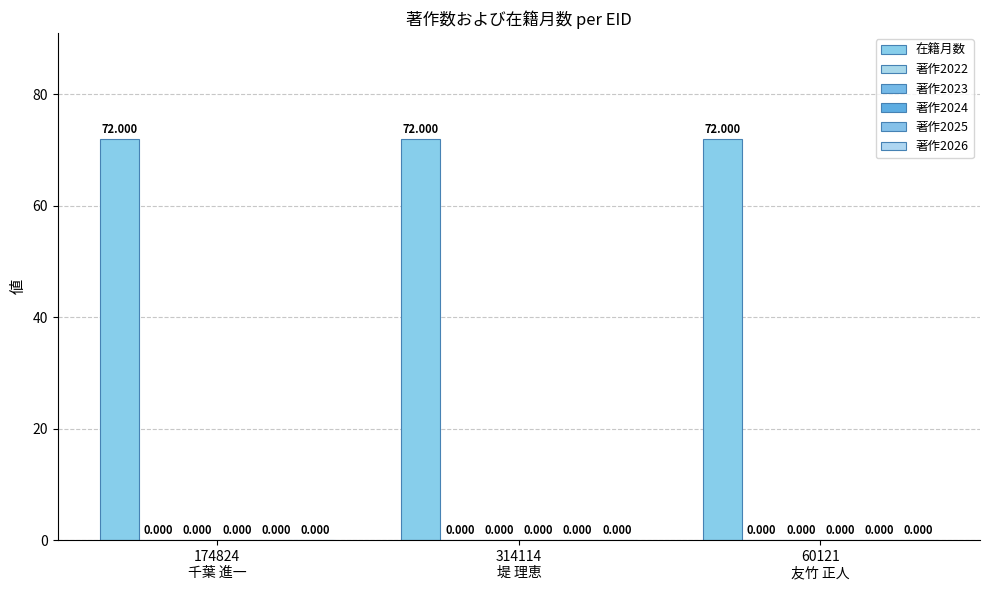

Between 60121
友竹 正人 and 314114
堤 理恵, which is larger?

60121
友竹 正人